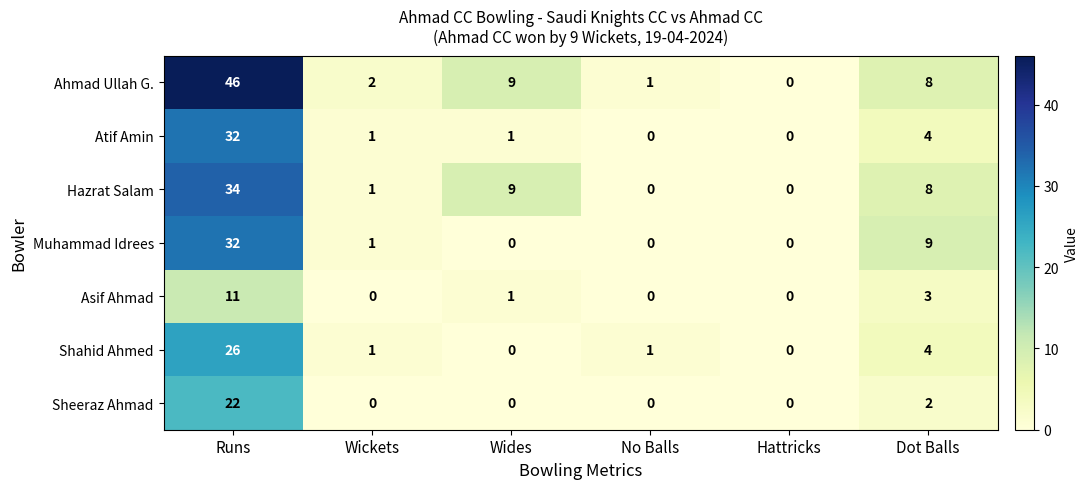

The Atif Amin series shows 32 at Runs. True or false?

True